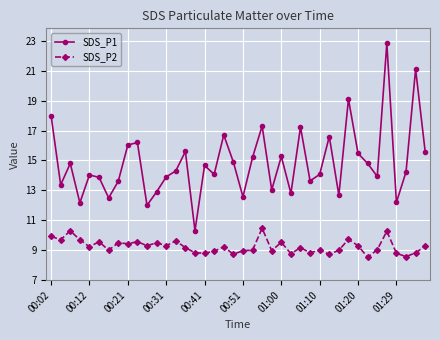

True or false: SDS_P2 and SDS_P1 intersect in this chart.

False